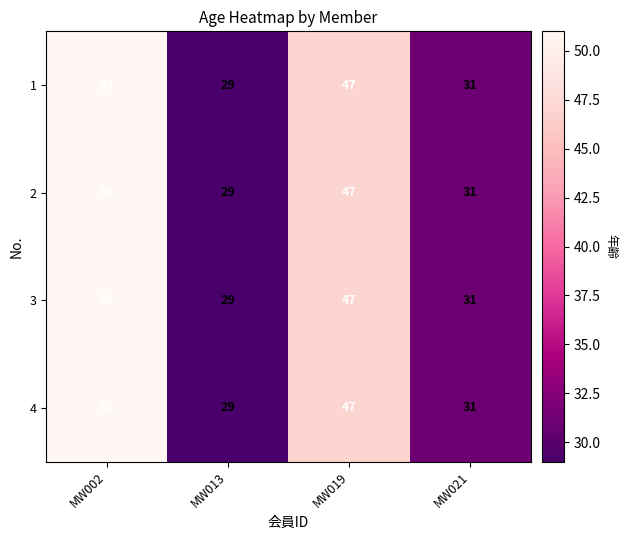

Is the value of 3 at MW013 greater than the value of 4 at MW002?

No